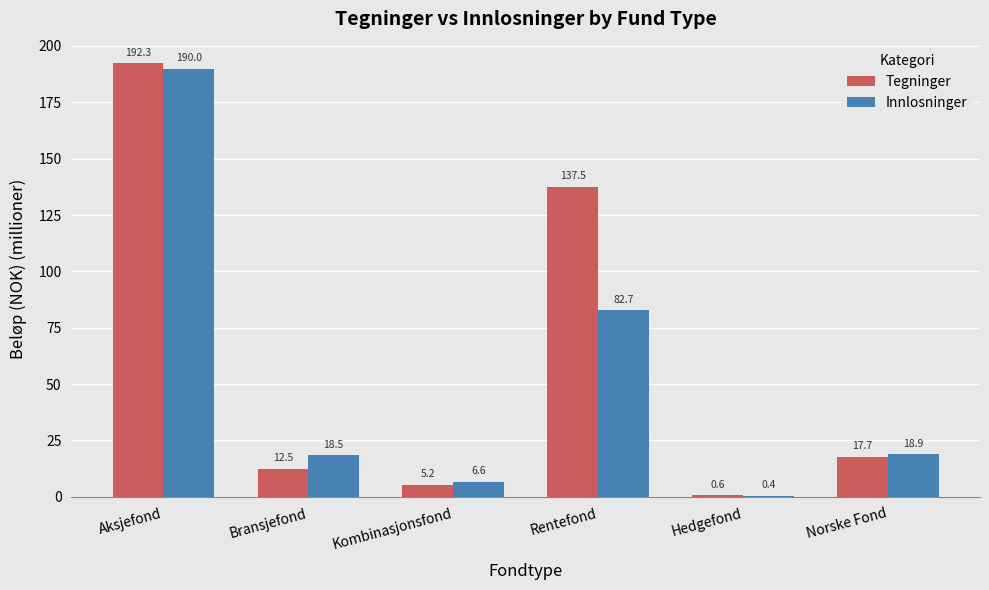

What is the maximum value shown in the chart?

192.3